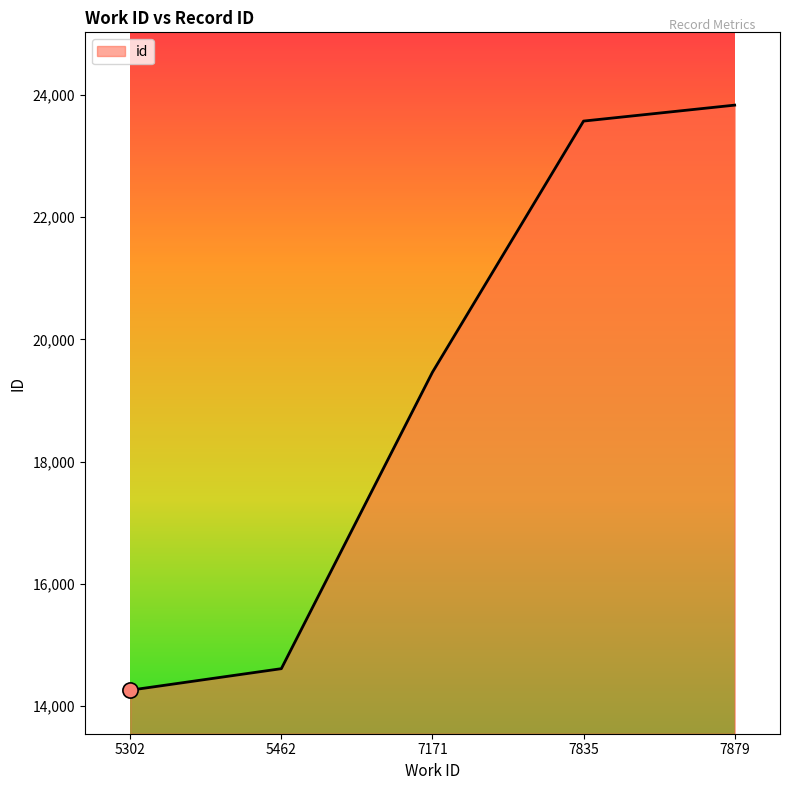

What is the change in value from 5302 to 5462?

+352